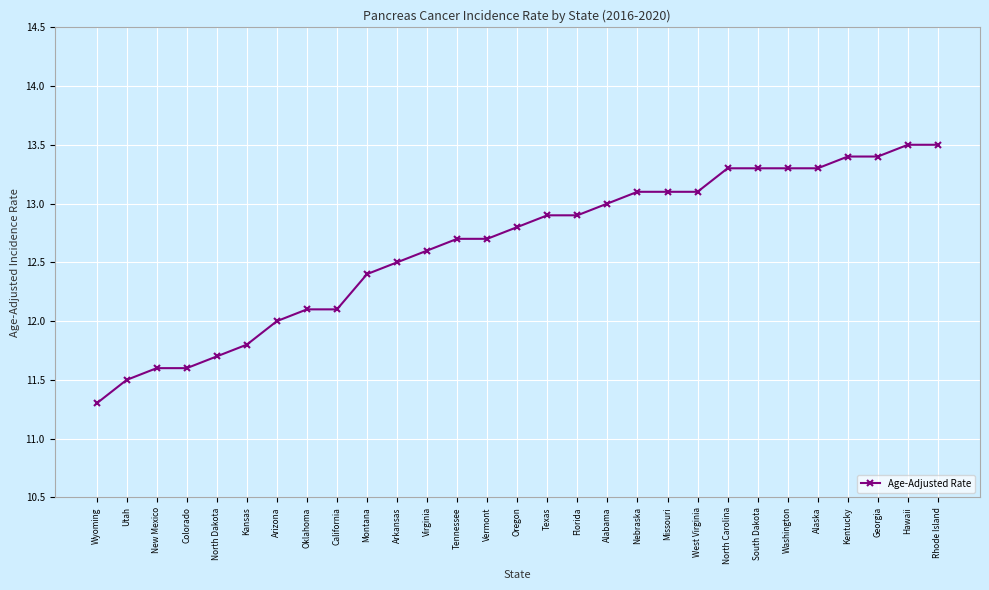

What is the smallest value displayed?

11.3